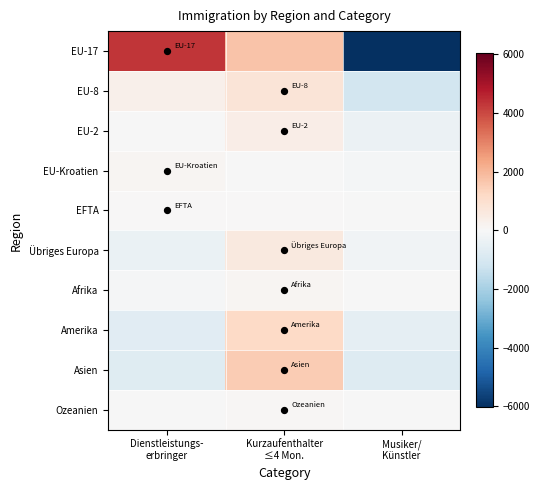

At which category is the sum across all series the highest?

Kurzaufenthalter
≤4 Mon.